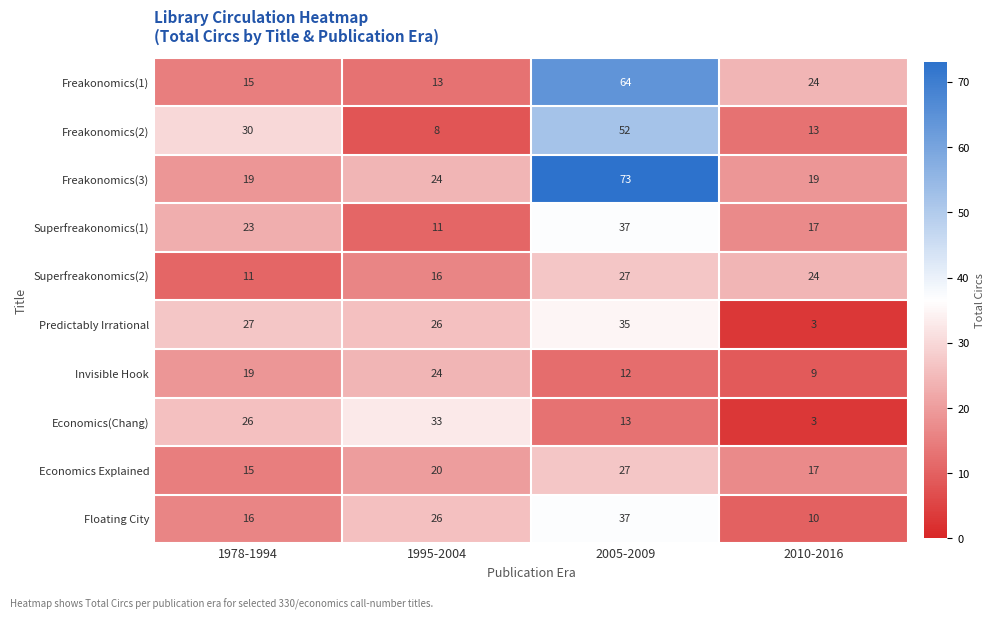

Rank the categories by Predictably Irrational value from highest to lowest.

2005-2009, 1978-1994, 1995-2004, 2010-2016